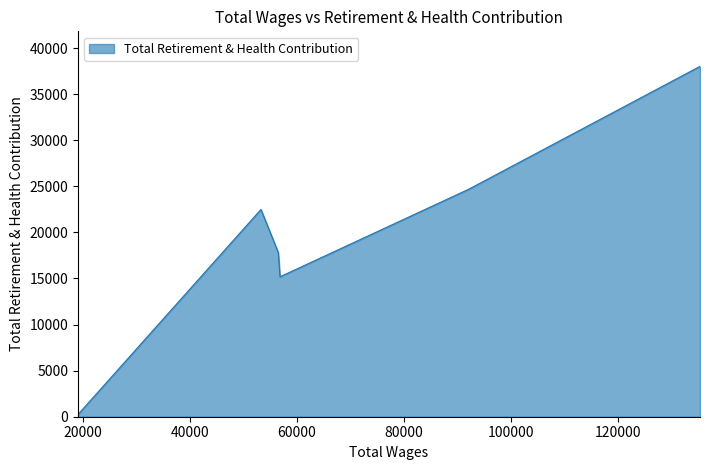

What is the greatest value displayed?

38017